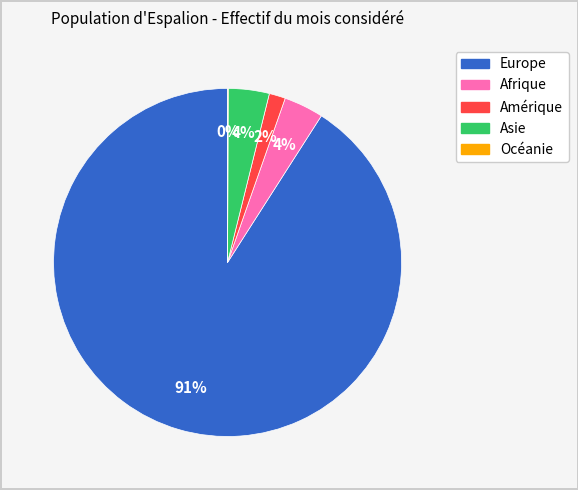

Do Amérique and Europe together represent more than half of the pie?

Yes